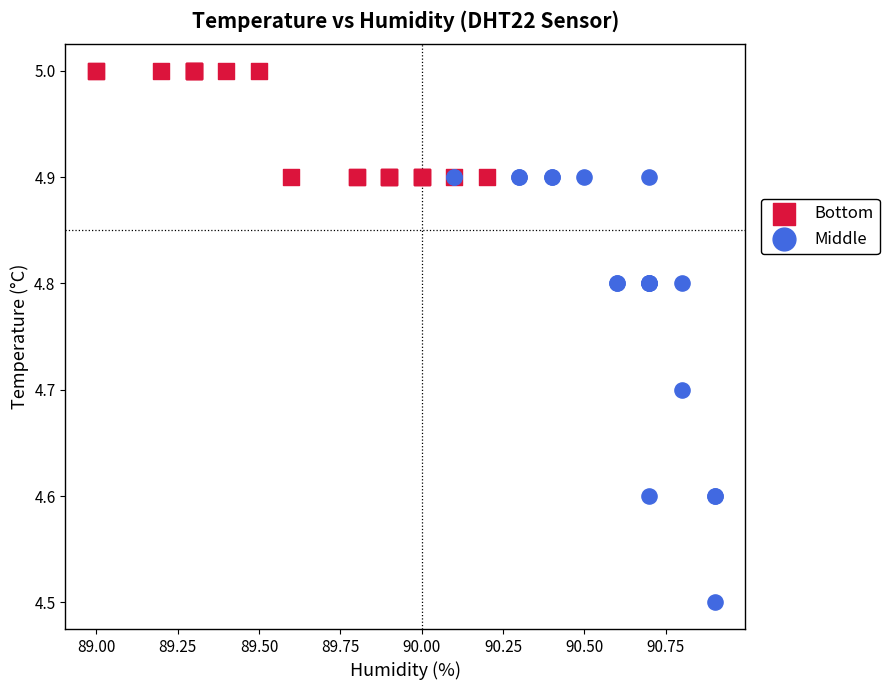

Which series reaches the minimum Y coordinate?

Middle